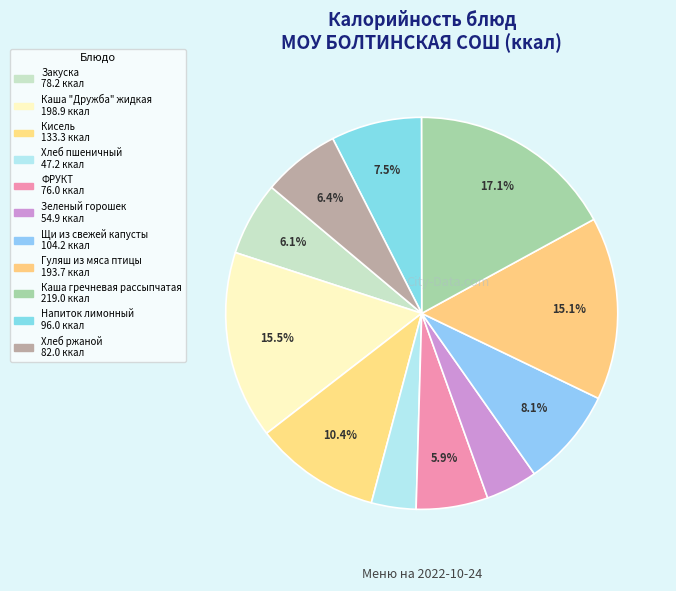

To the nearest percent, what is the difference between the largest and smallest slice percentages?

13%